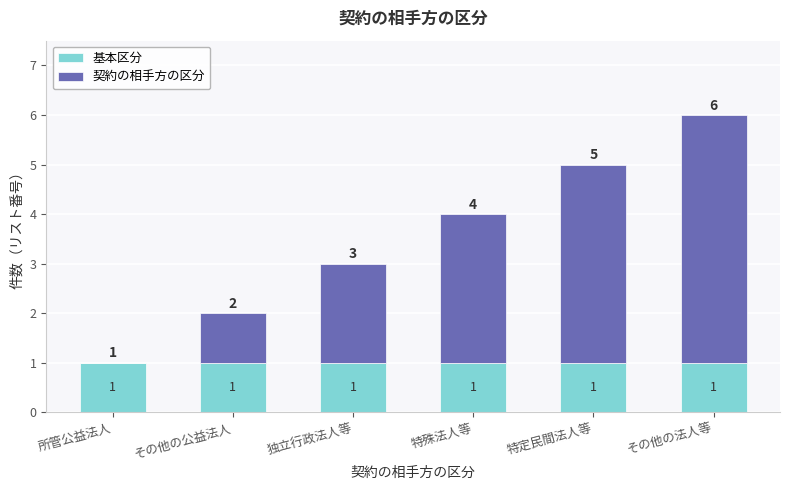

What is the total value across all series at 特殊法人等?

4